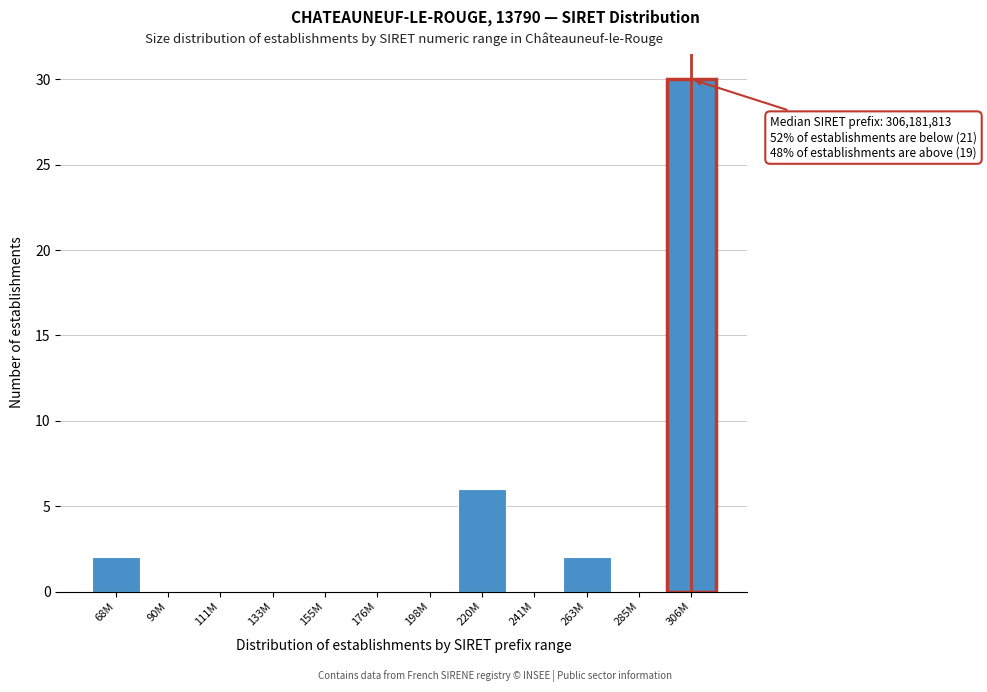

Reading right to left, extract all data points from this chart.

306M=30	285M=0	263M=2	241M=0	220M=6	198M=0	176M=0	155M=0	133M=0	111M=0	90M=0	68M=2